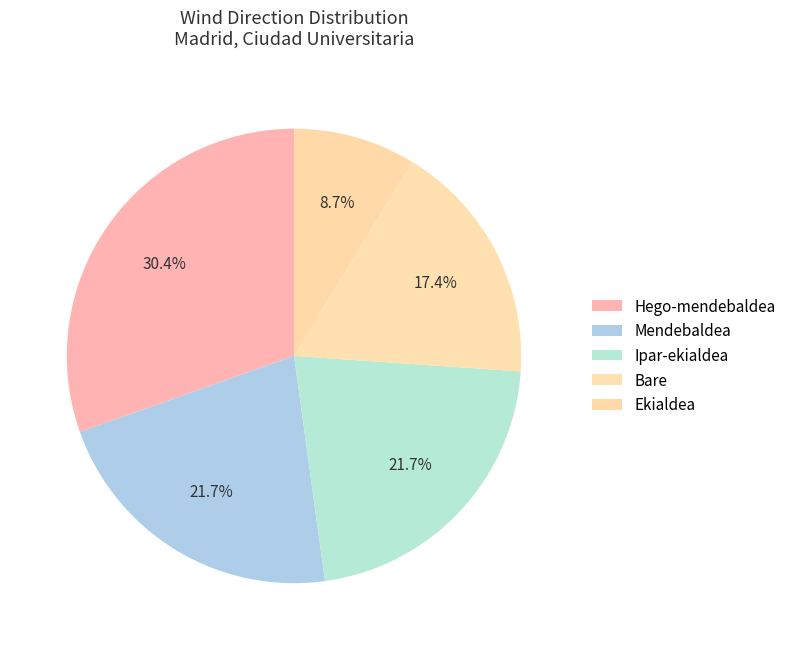

Count the number of slices in the pie.

5